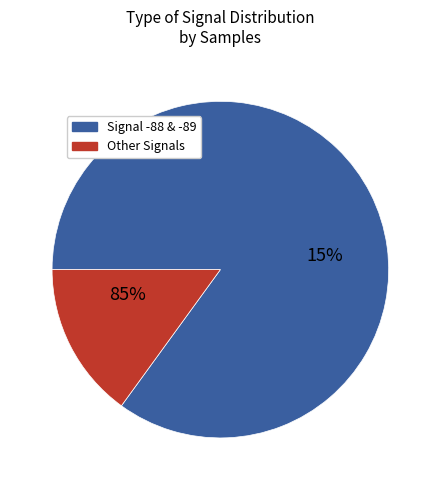

Does 1 represent more than half of the total?

No